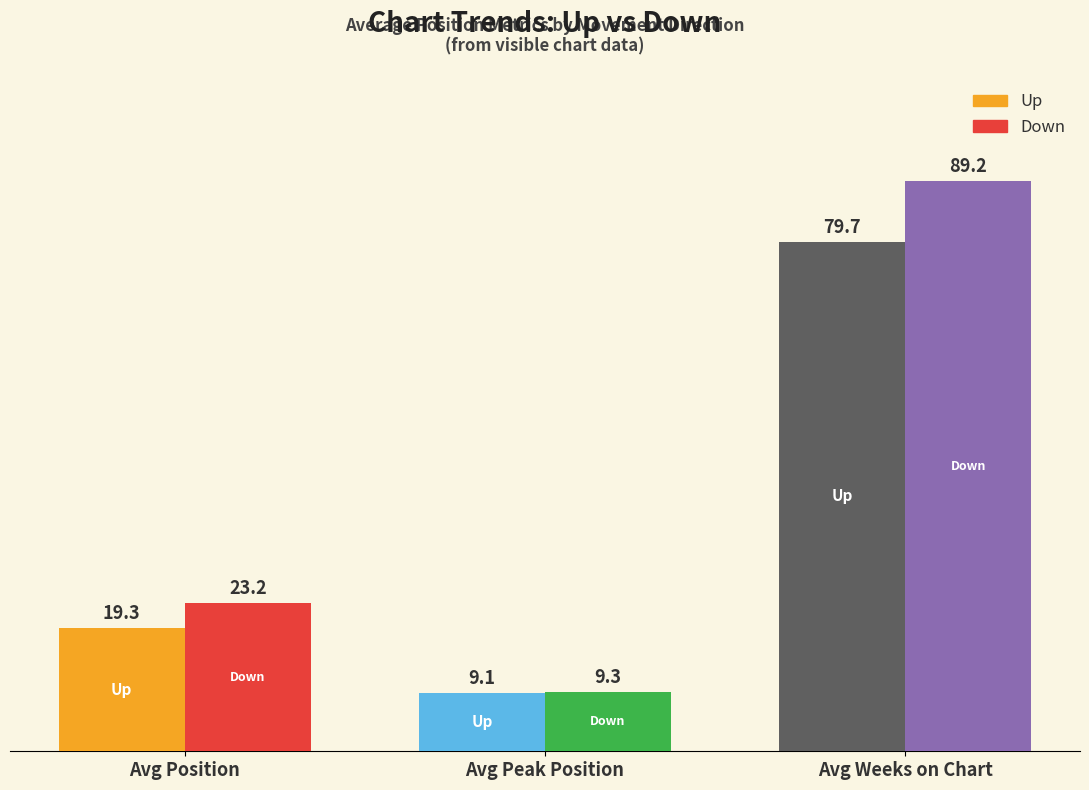

Which label corresponds to the largest value in the chart?

Avg Weeks on Chart